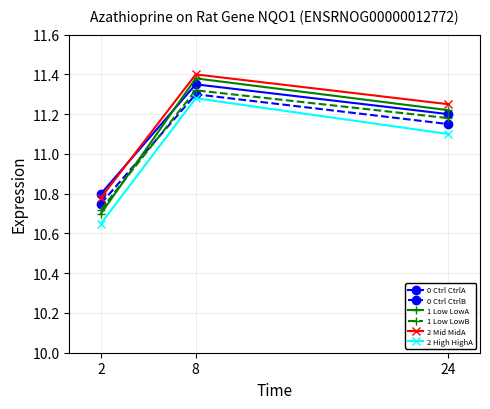

Rank the categories by 1 Low LowA value from highest to lowest.

8, 24, 2